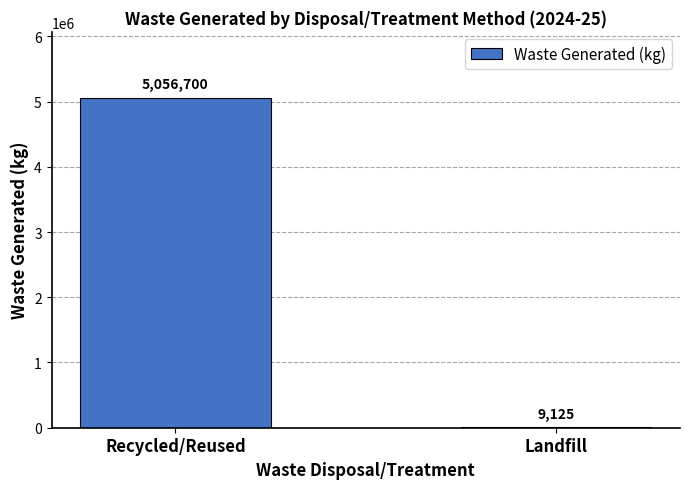

How many distinct data groups are displayed?

1